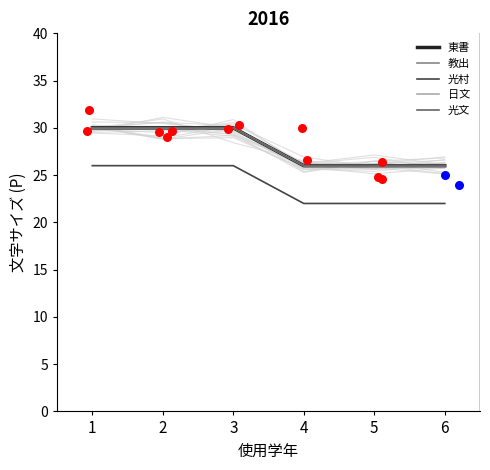

What is the total value across all series at 3?

146